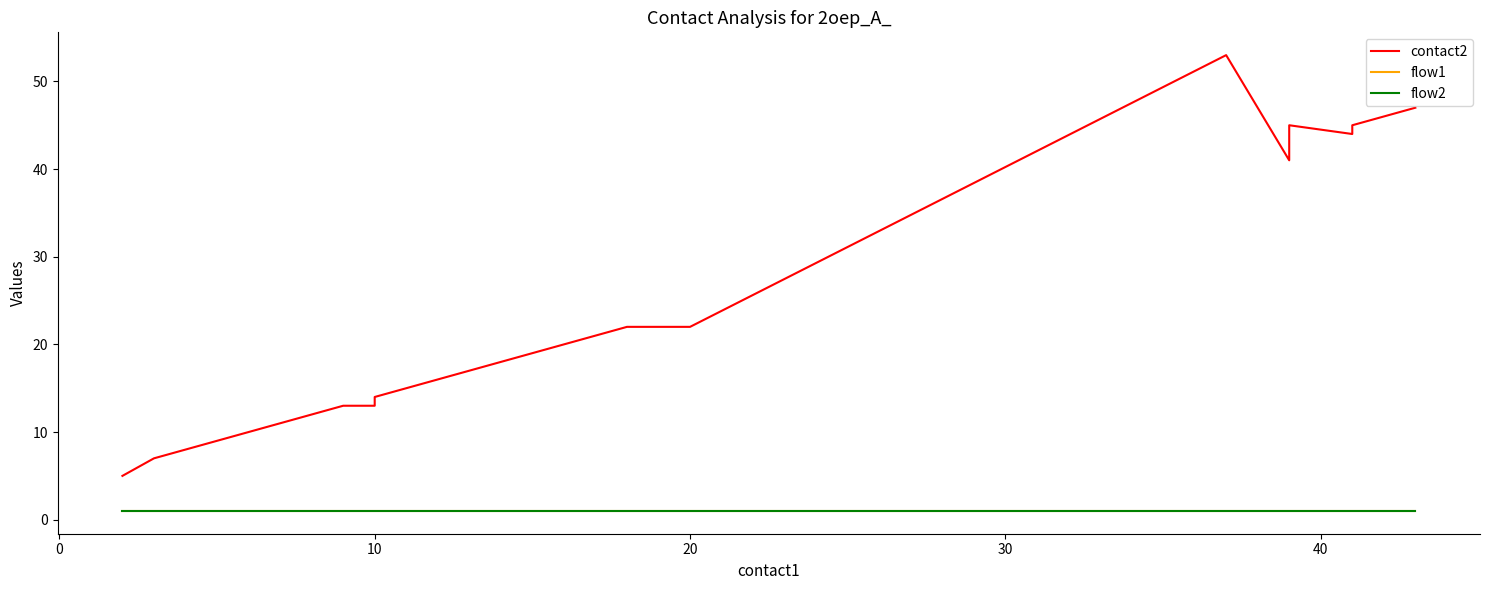

At how many categories does at least one series exceed 39?

7